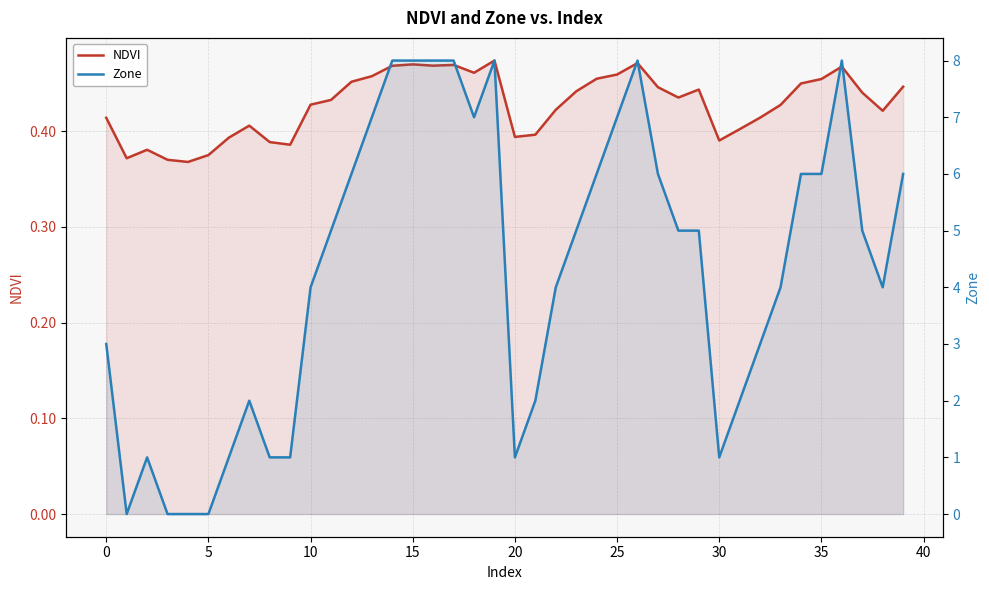

At which category is the sum across all series the highest?

19